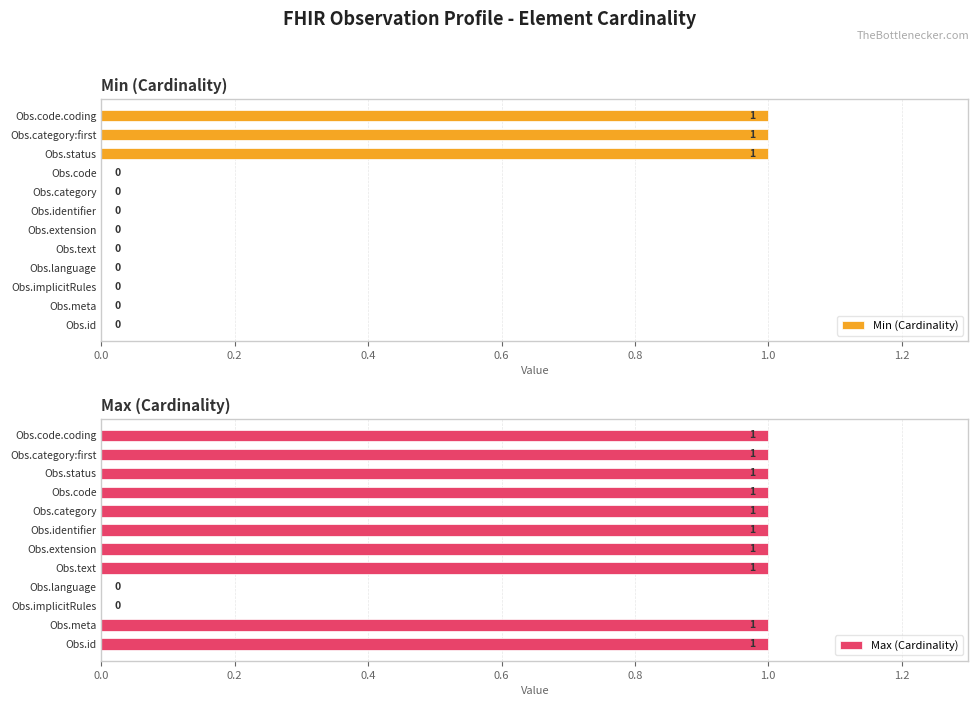

How many categories are shown in the chart?

12